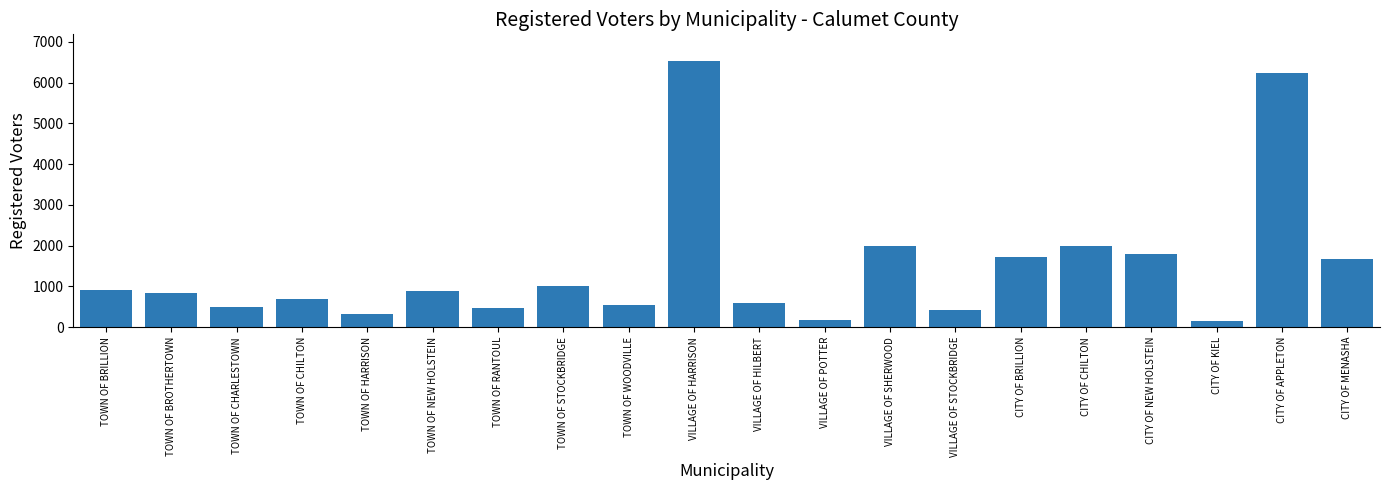

Is it true that the value at TOWN OF WOODVILLE is 548?

True